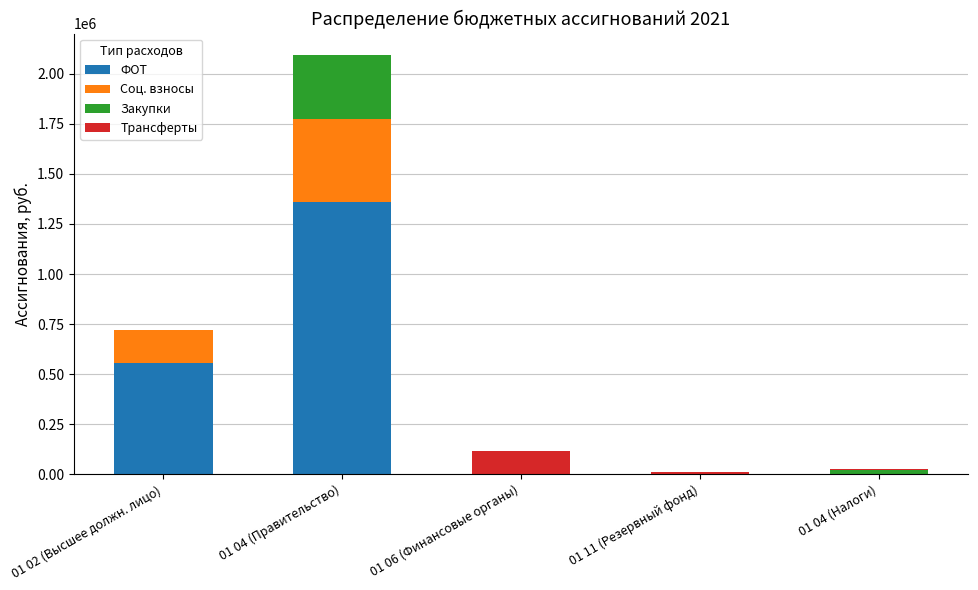

Reading left to right, what are the values for ФОТ?

01 02 (Высшее должн. лицо)=555000	01 04 (Правительство)=1360000	01 06 (Финансовые органы)=0	01 11 (Резервный фонд)=0	01 04 (Налоги)=0